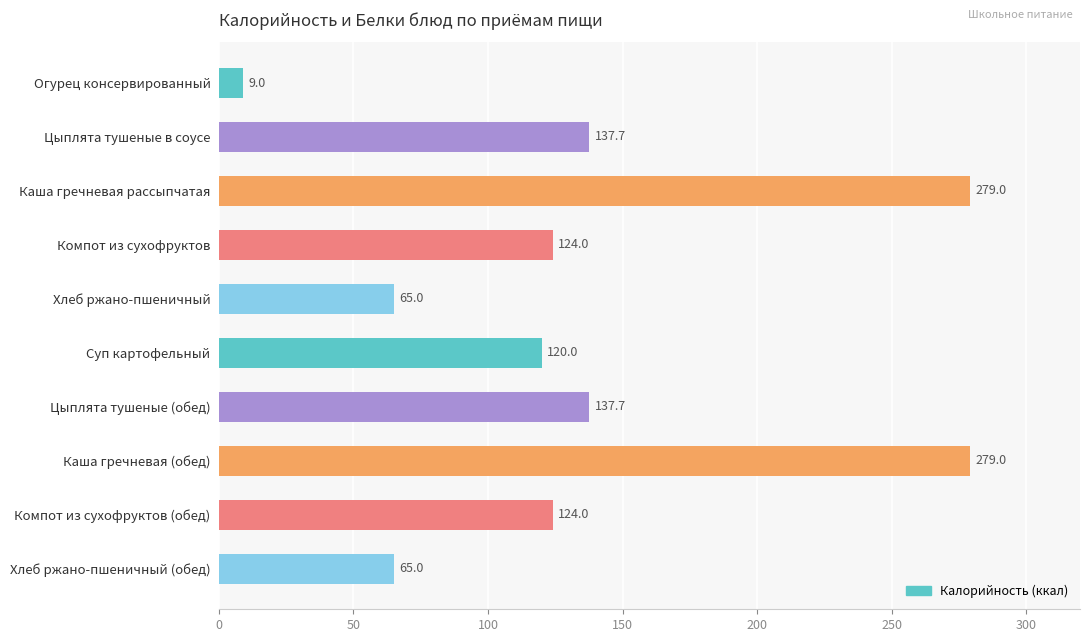

What is the change in value from Суп картофельный to Каша гречневая (обед)?

+159.0